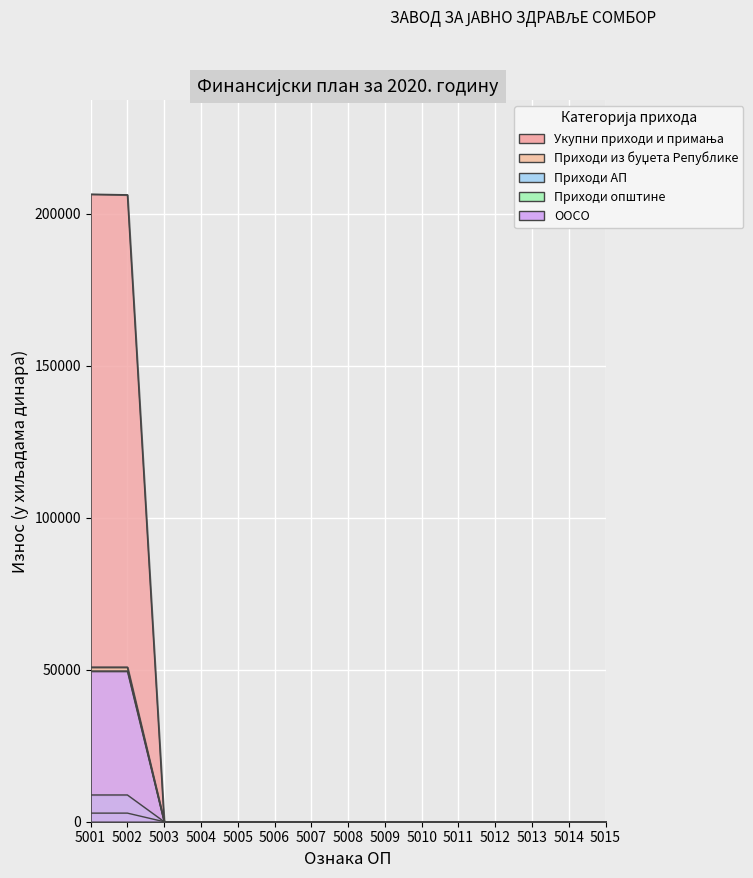

True or false: ООСО has a value of 0 at 5006.

True